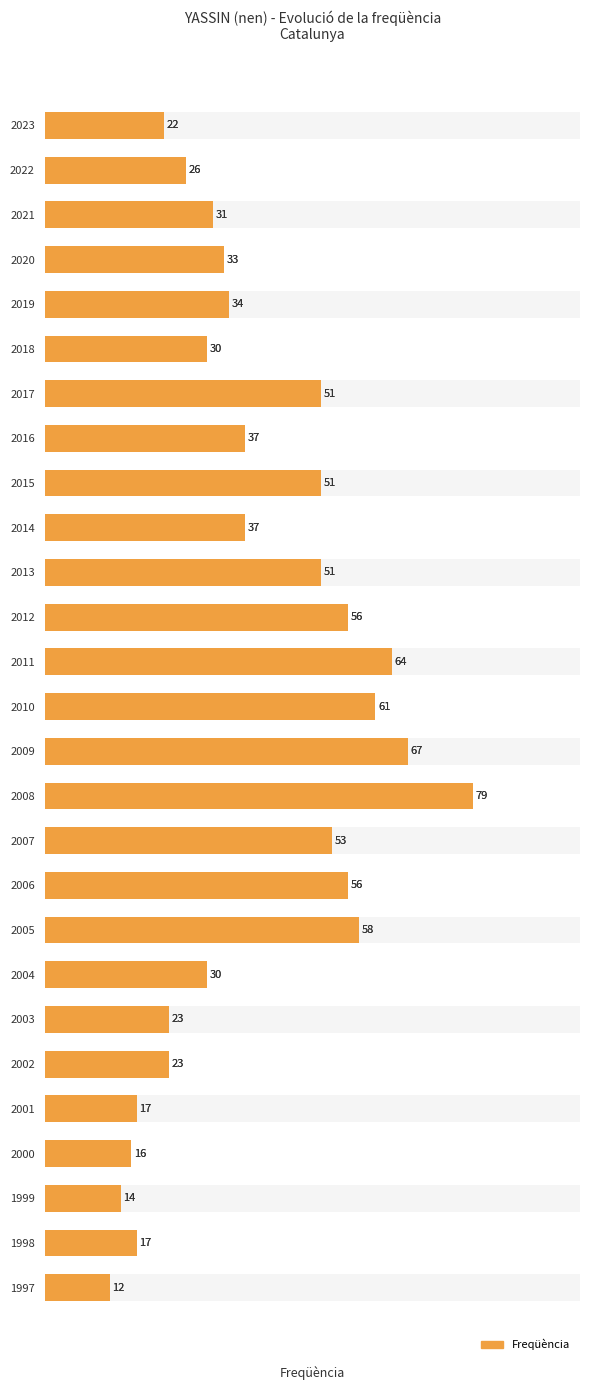

What is the value of the 24th bar from the left?

16